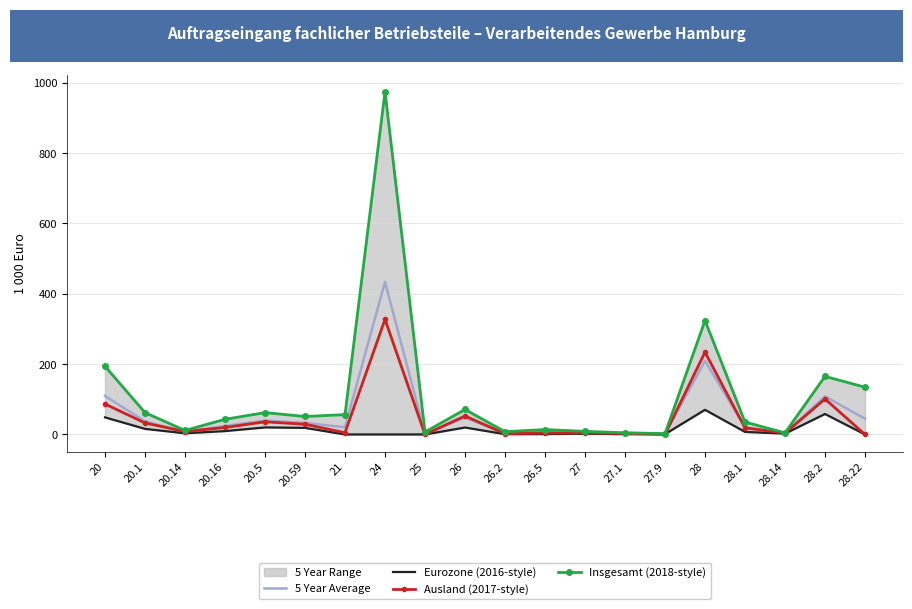

Between 26 and 26.2, which series saw the biggest shift?

Insgesamt (2018-style)